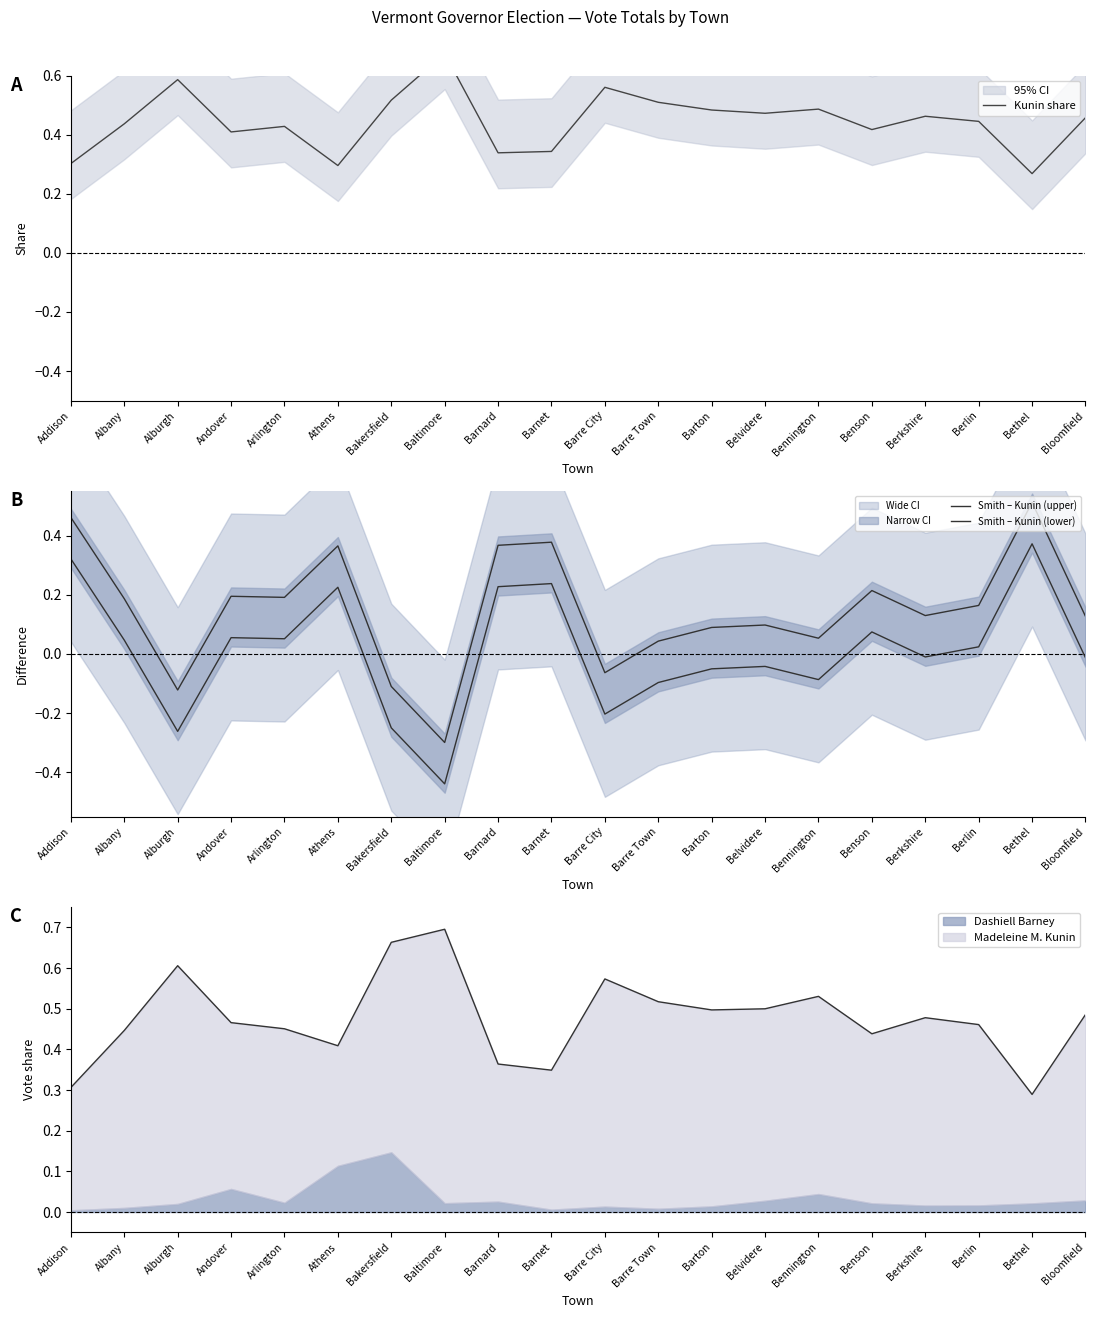

The value of Kunin share at Barton is 0.5. True or false?

True